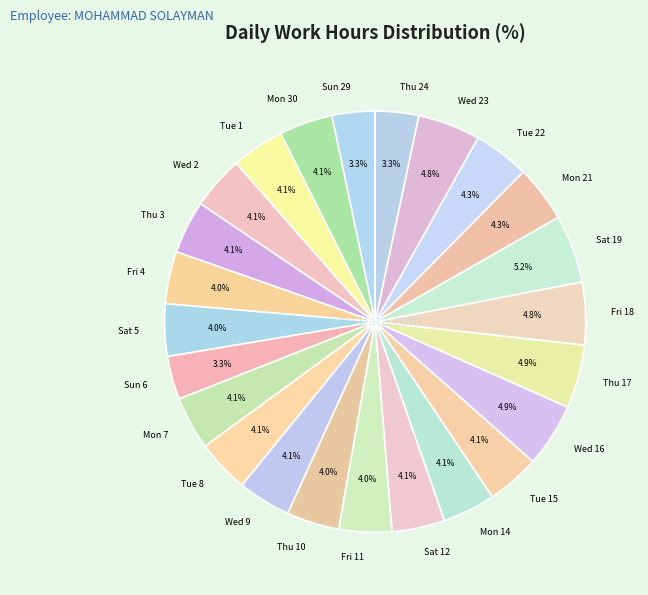

To the nearest percent, what percentage of the pie is Tue 15?

4%